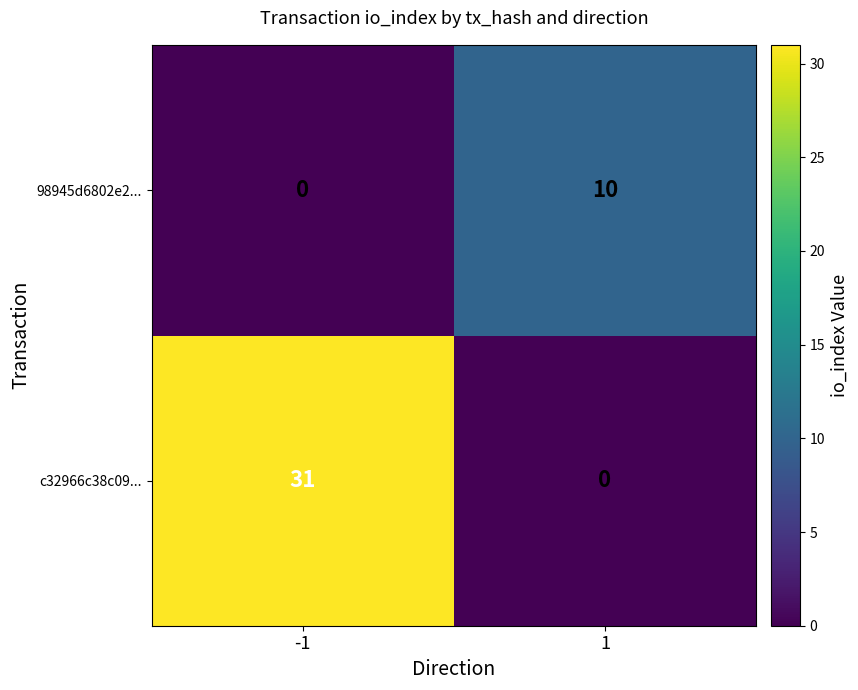

List the series in order of their peak value, highest first.

c32966c38c09..., 98945d6802e2...